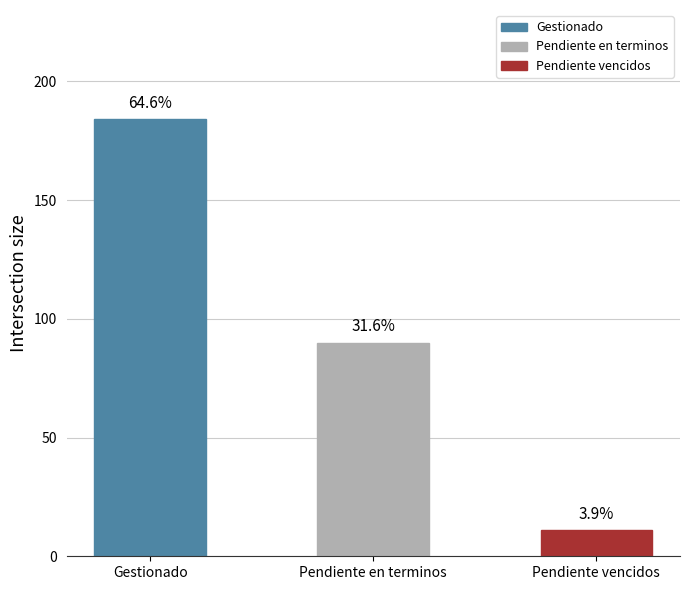

Is it true that the value at Gestionado is 184?

True